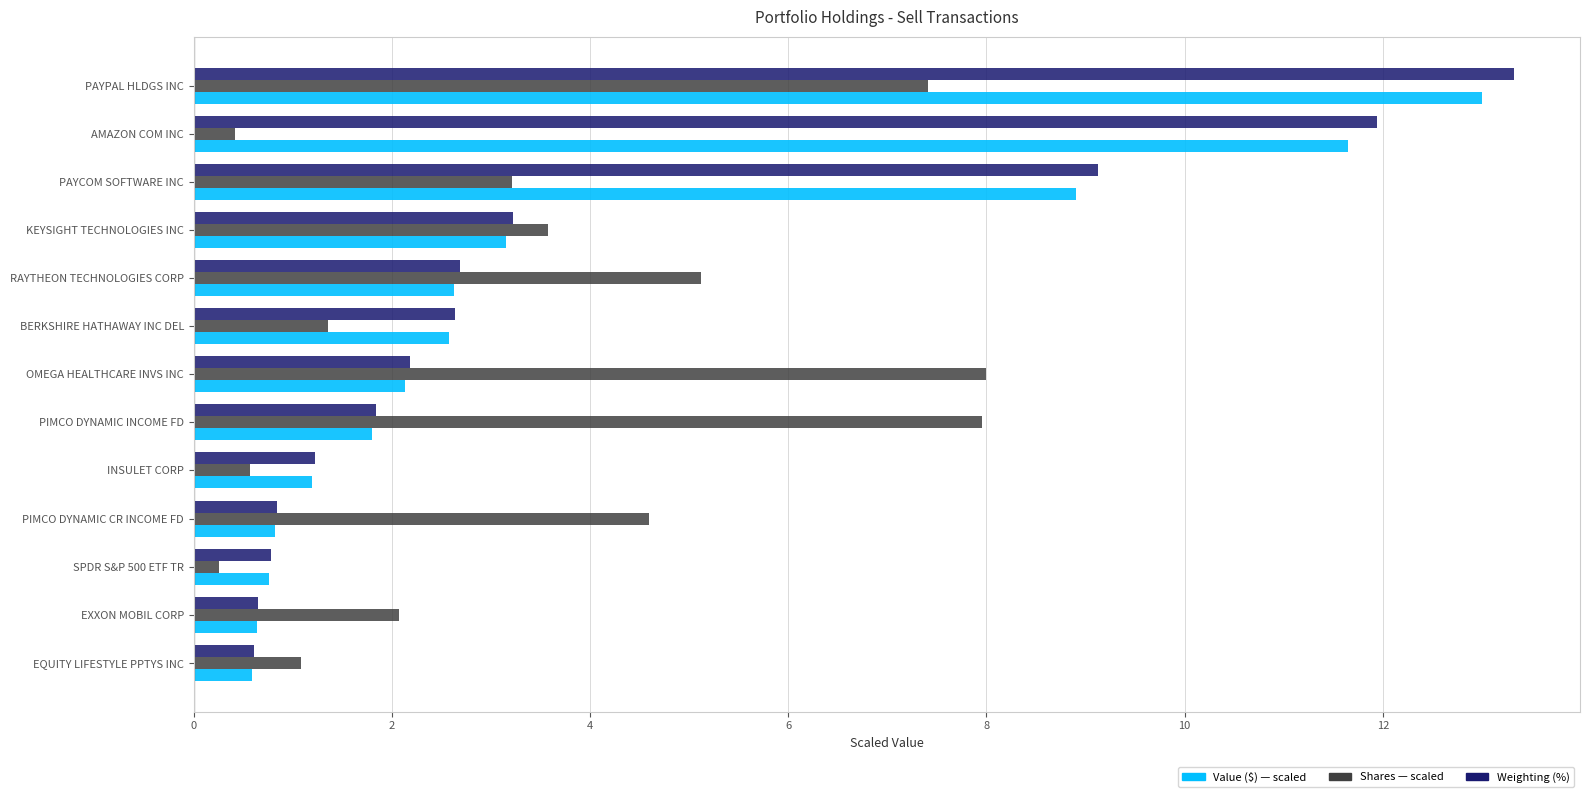

What is the total value across all series at PAYCOM SOFTWARE INC?

21.3